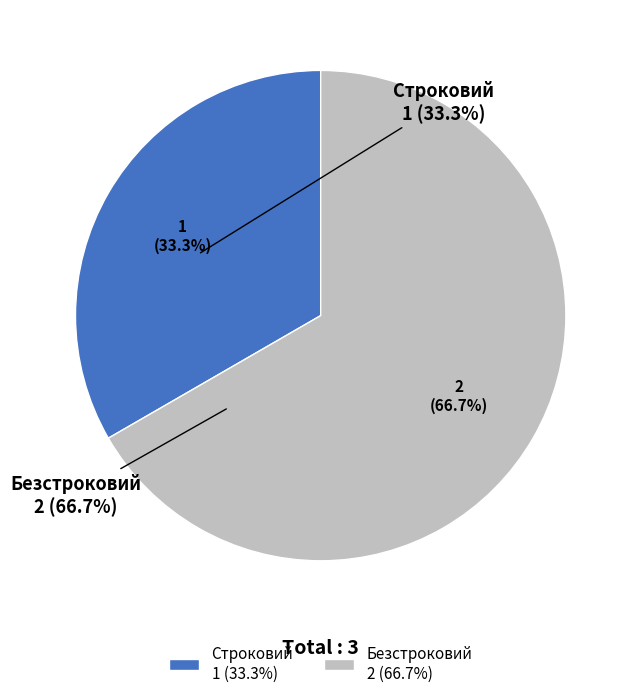

To the nearest percent, what is the difference between the largest and smallest slice percentages?

33%